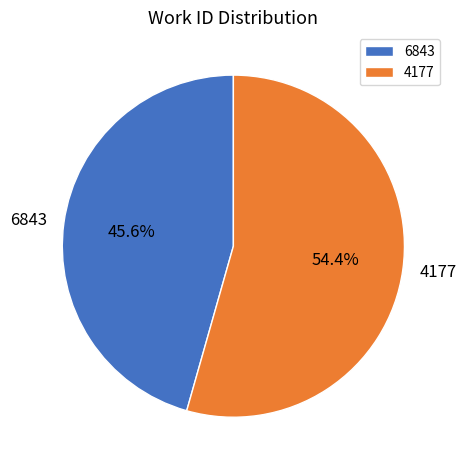

Which slice is the smallest?

6843